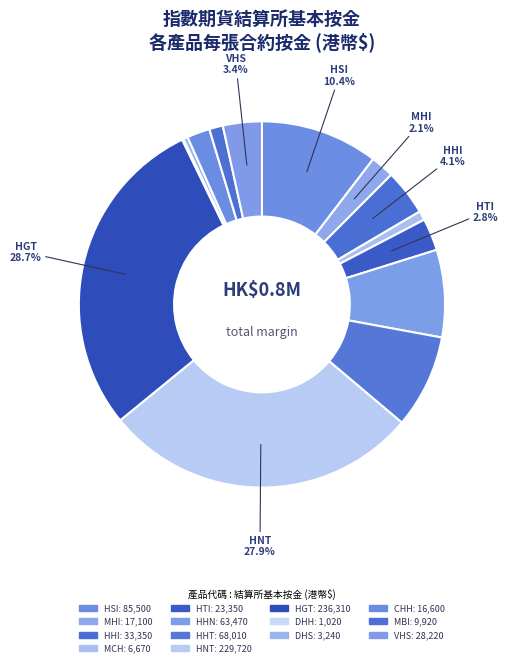

How many segments does this pie chart have?

14